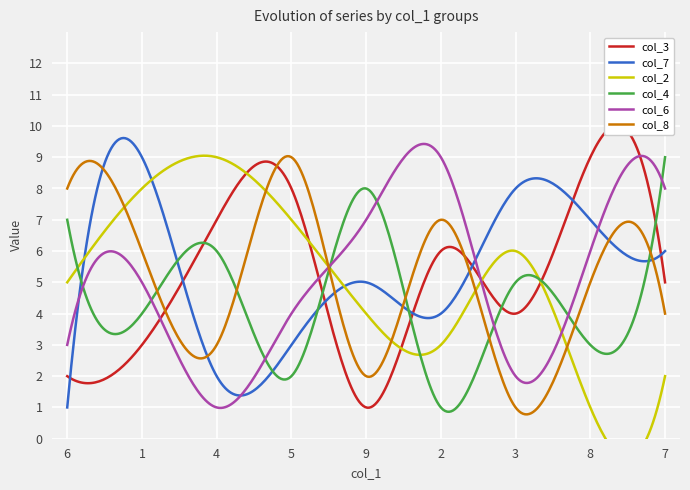

At which category does col_2 reach its first local peak?

4